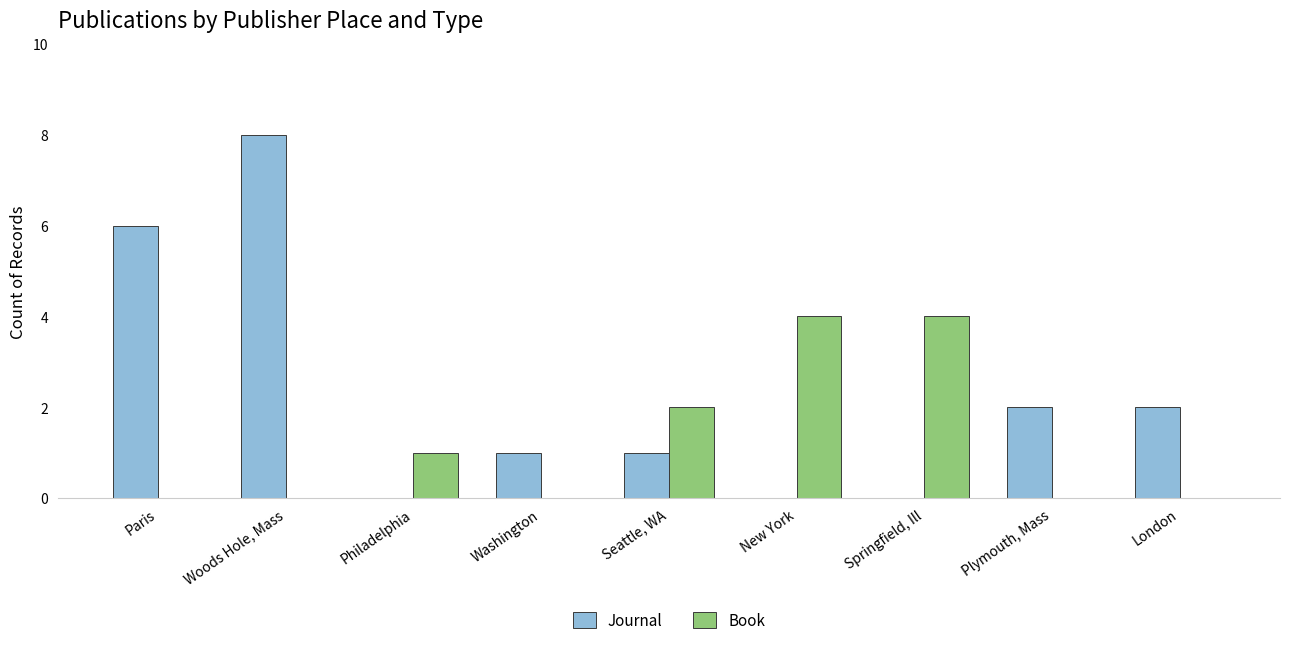

Count the Book values in the range 0 to 2.

7